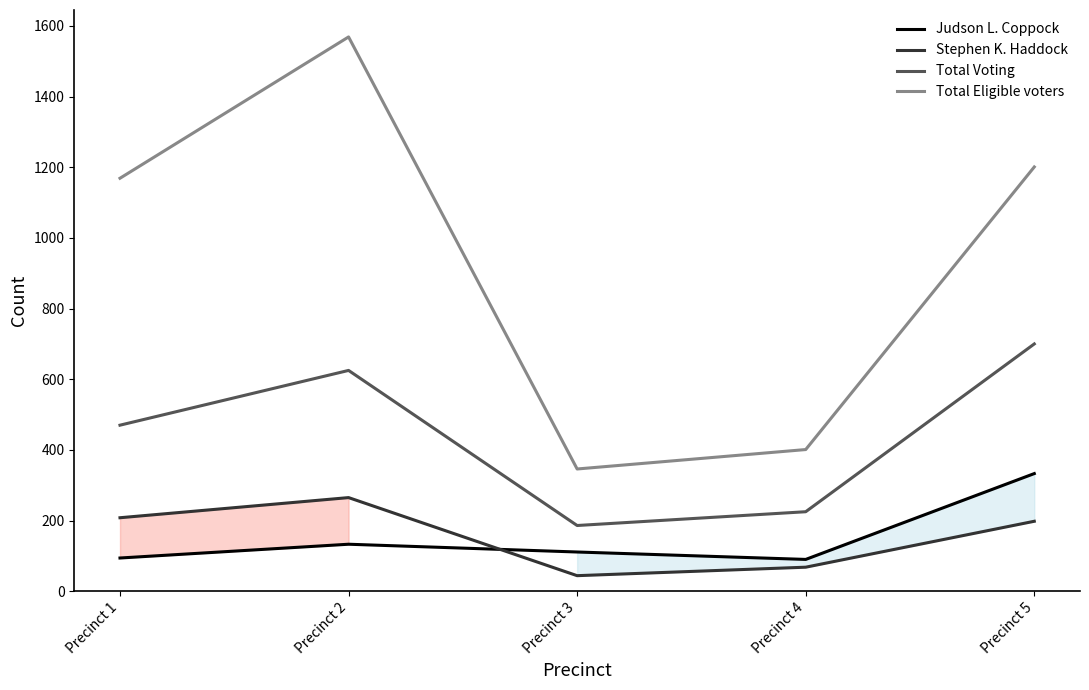

True or false: Judson L. Coppock has a value of 94 at Precinct 1.

True